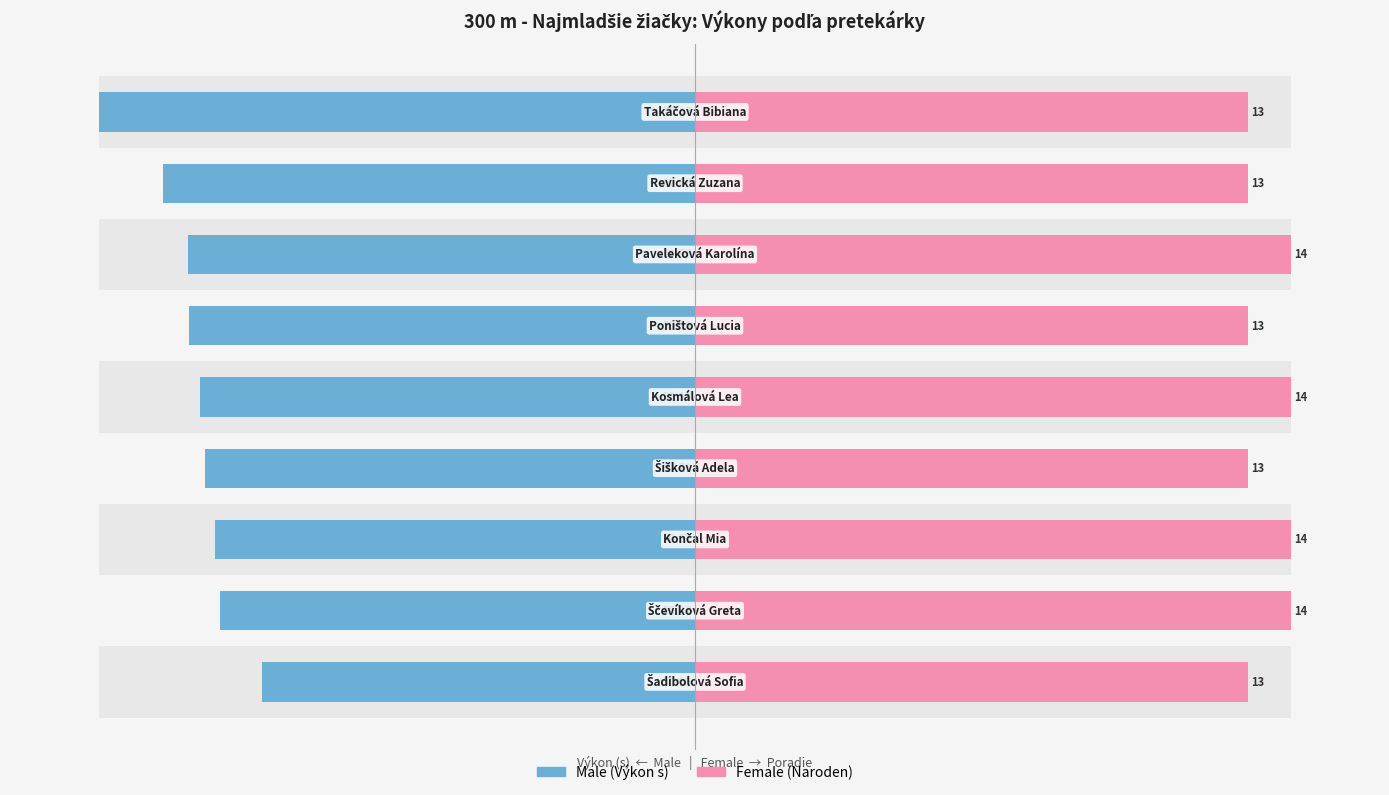

What are all the series names shown in the legend?

Male, Female